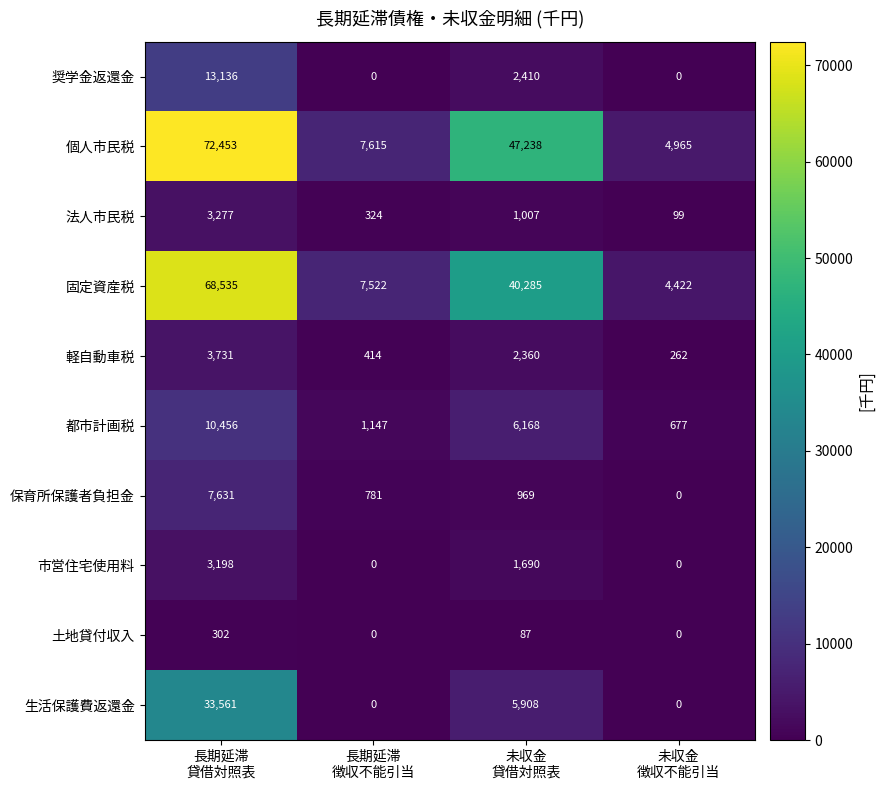

How many 土地貸付収入 values are between 0 and 302?

4